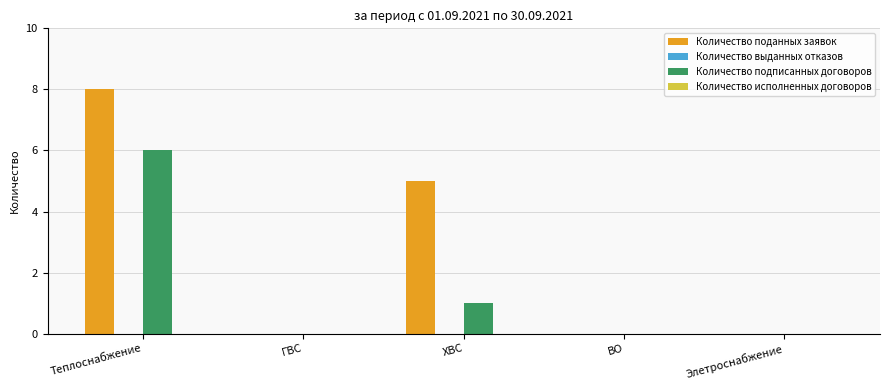

The value of Количество поданных заявок at ГВС is 0. True or false?

True